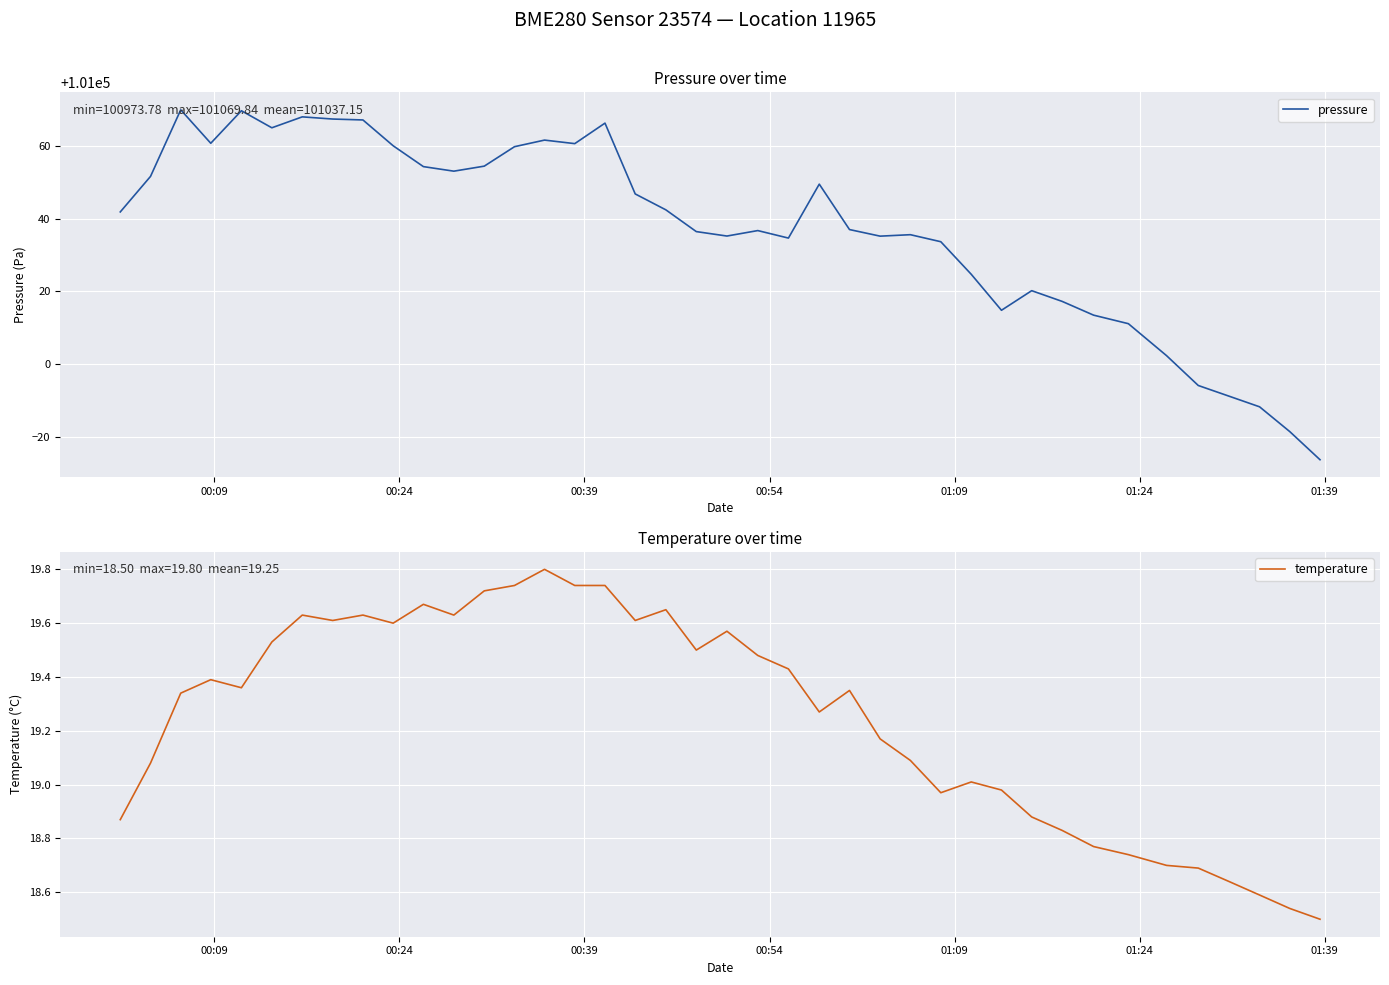

What is the minimum value for pressure?

100973.8